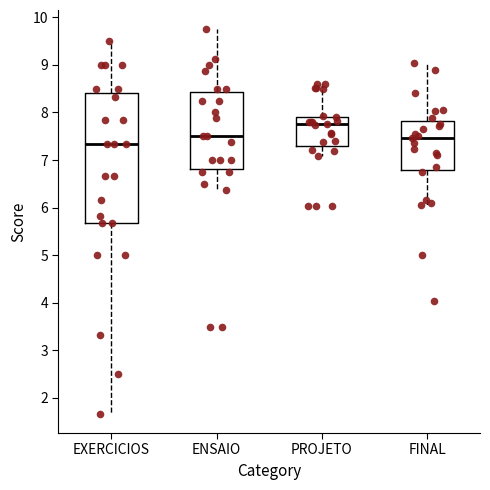

Comparing the boxes themselves (not the whiskers), which one is the tallest?

EXERCICIOS